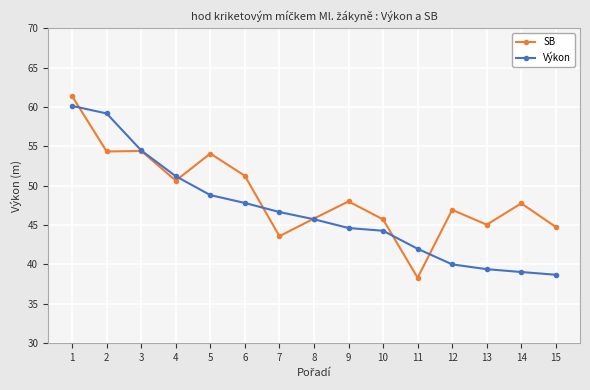

True or false: Výkon and SB cross at least once.

True